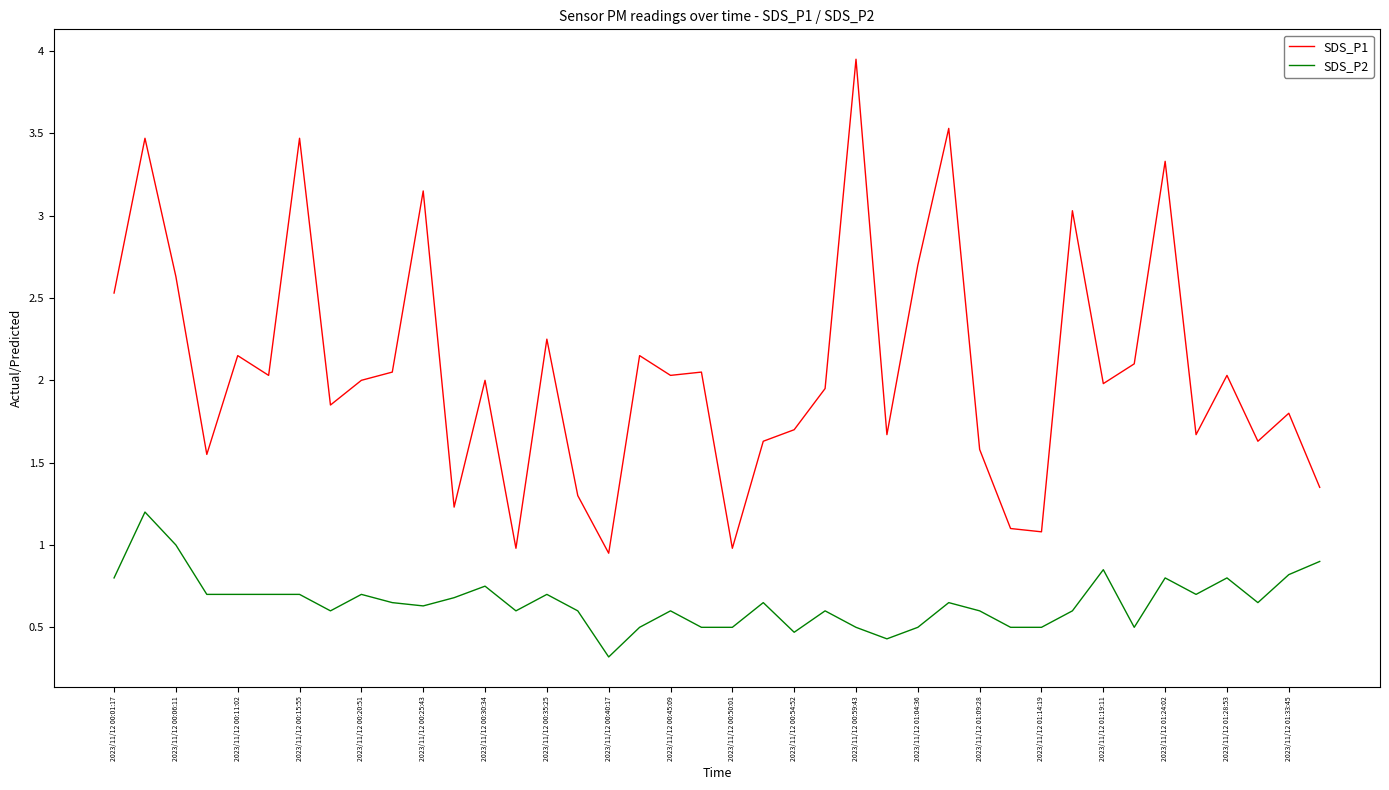

Which series has the largest range (max minus min)?

SDS_P1